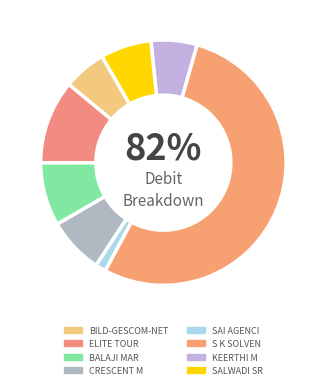

Which category has the smallest portion of the pie?

SAI AGENCI